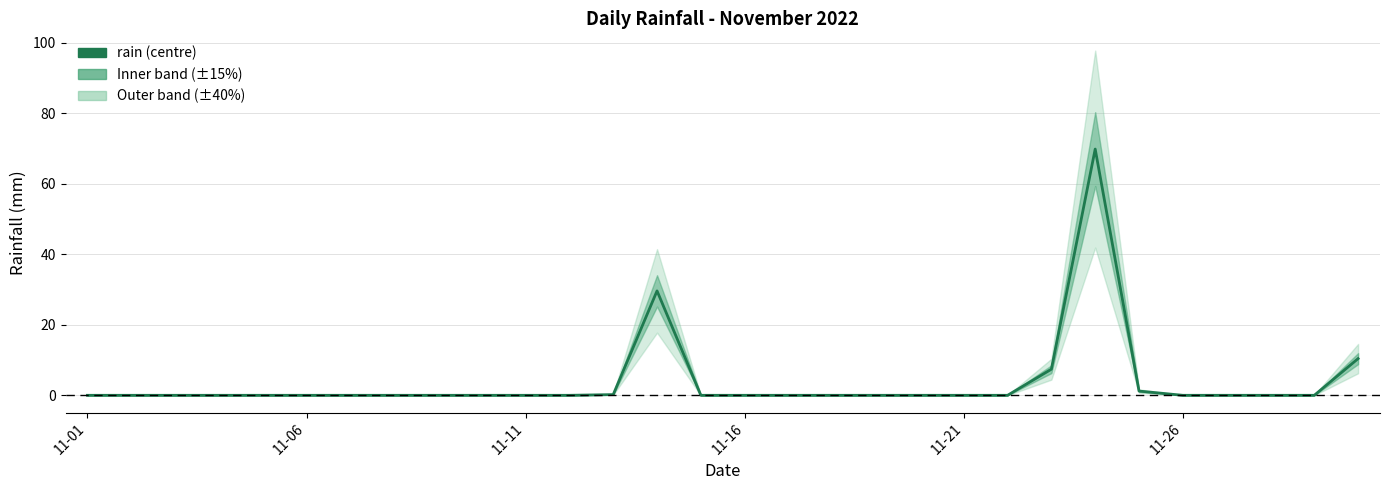

Which has a higher value, 11-11 or 11-16?

11-11